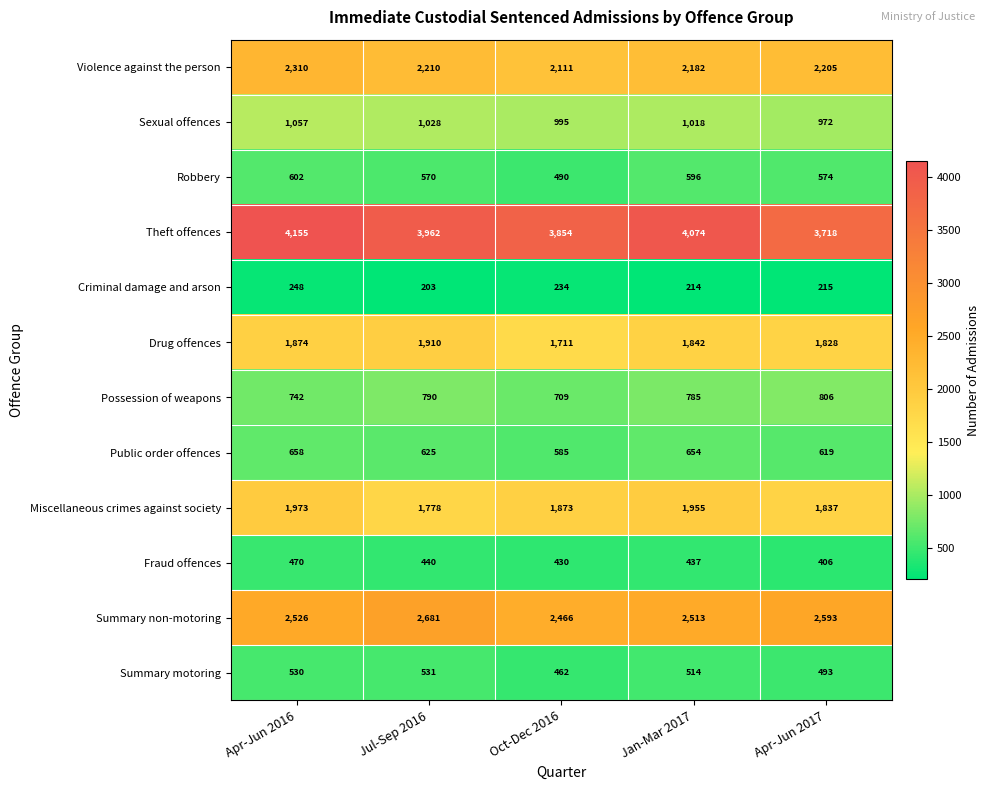

How many values in the Drug offences series are below 1842?

2